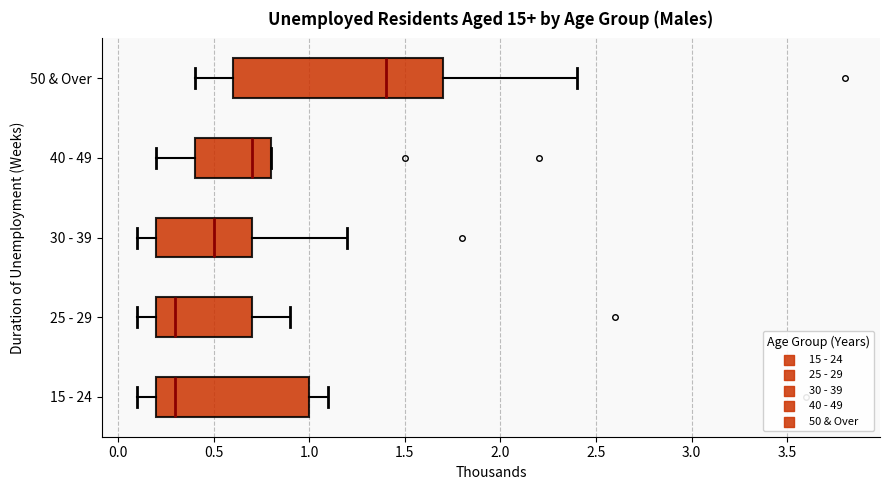

Which box is the widest, from its left edge to its right edge?

50 & Over